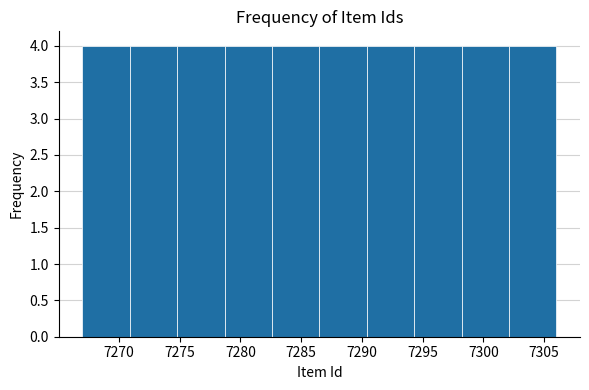

Reading left to right, transcribe this chart: for each bar, give the range it covers on the x-axis and its height. Neither the bar edges nor the heights are printed on the chart, so give them approximately, as read against the axes.

7267.0 to 7270.9: 4
7270.9 to 7274.8: 4
7274.8 to 7278.7: 4
7278.7 to 7282.6: 4
7282.6 to 7286.5: 4
7286.5 to 7290.4: 4
7290.4 to 7294.3: 4
7294.3 to 7298.2: 4
7298.2 to 7302.1: 4
7302.1 to 7306.0: 4